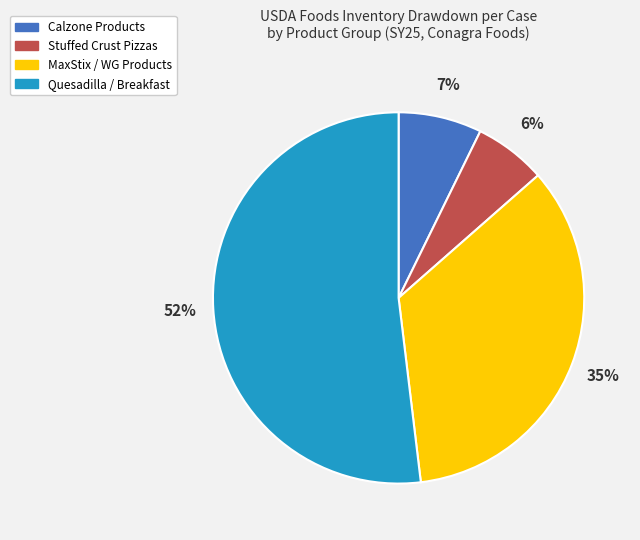

Count the number of slices in the pie.

4